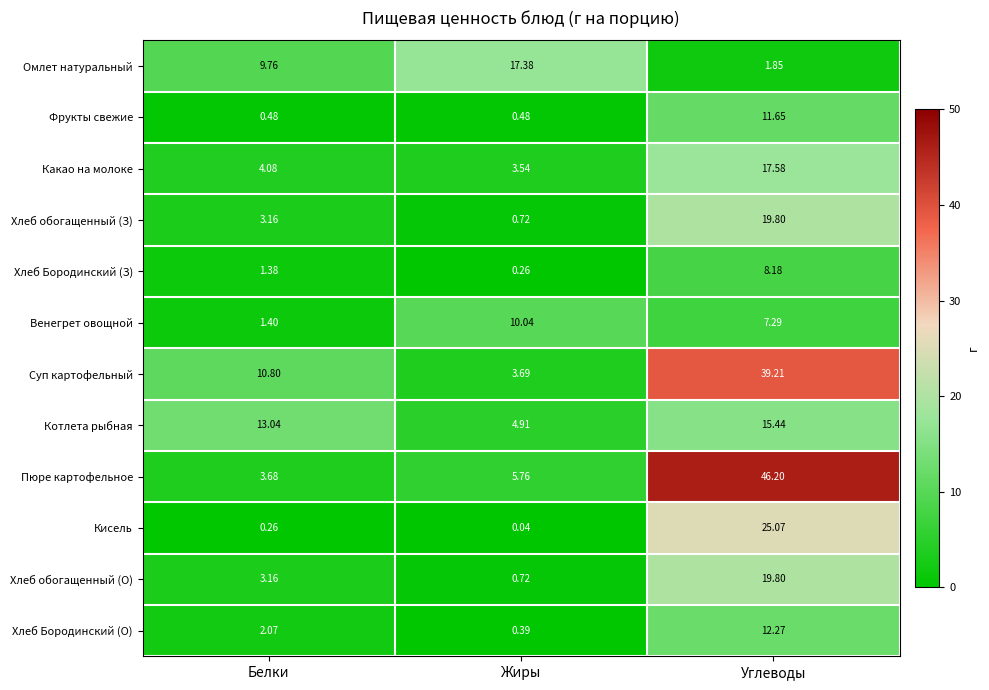

At which label does Хлеб обогащенный (О) reach its minimum?

Жиры